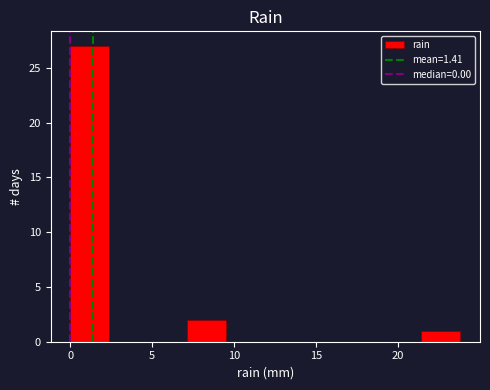

Over which range of the x-axis is the bar tallest?

0.0 to 2.5